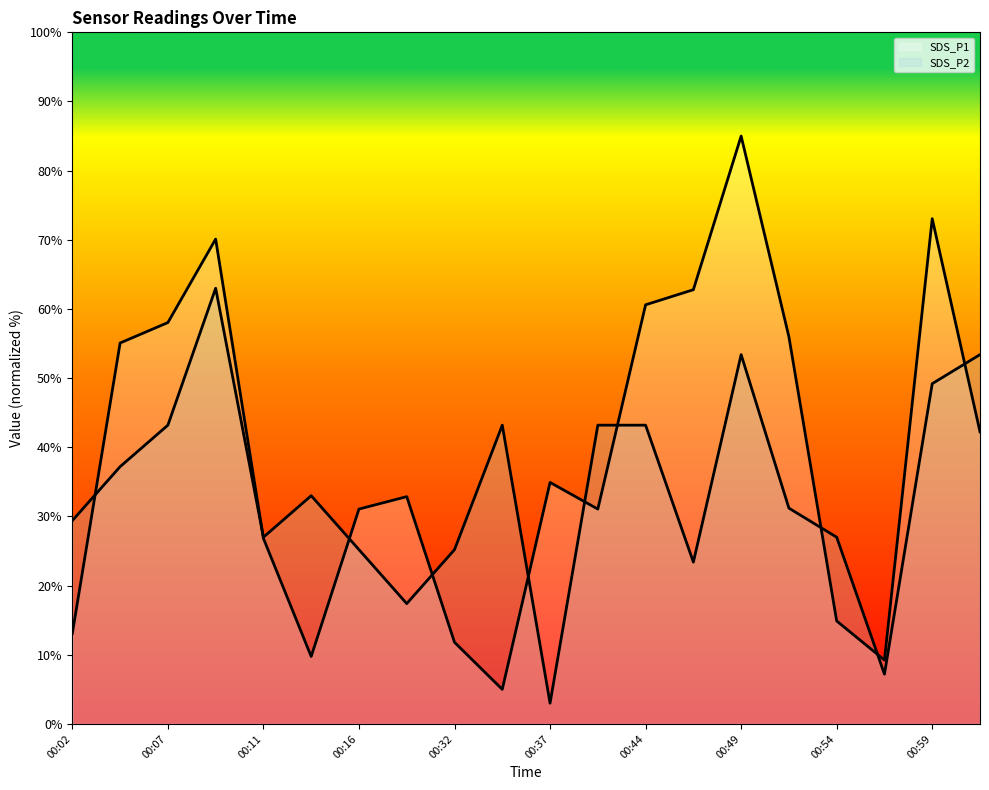

At which category does SDS_P1 reach its first local valley?

00:14